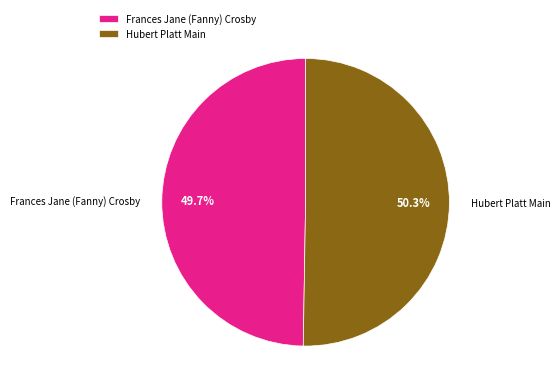

The Frances Jane (Fanny) Crosby slice represents 58% of the pie. True or false?

False